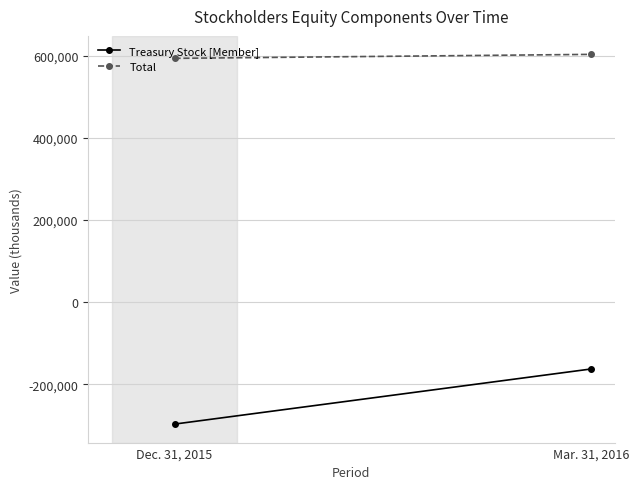

The Treasury Stock [Member] series shows -296624 at Dec. 31, 2015. True or false?

True